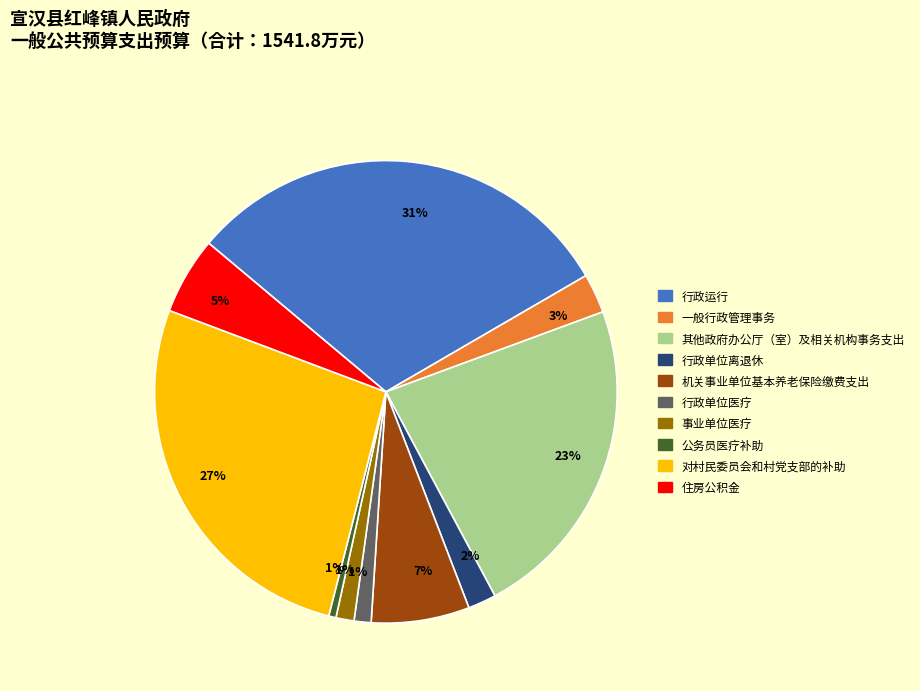

How many segments does this pie chart have?

10